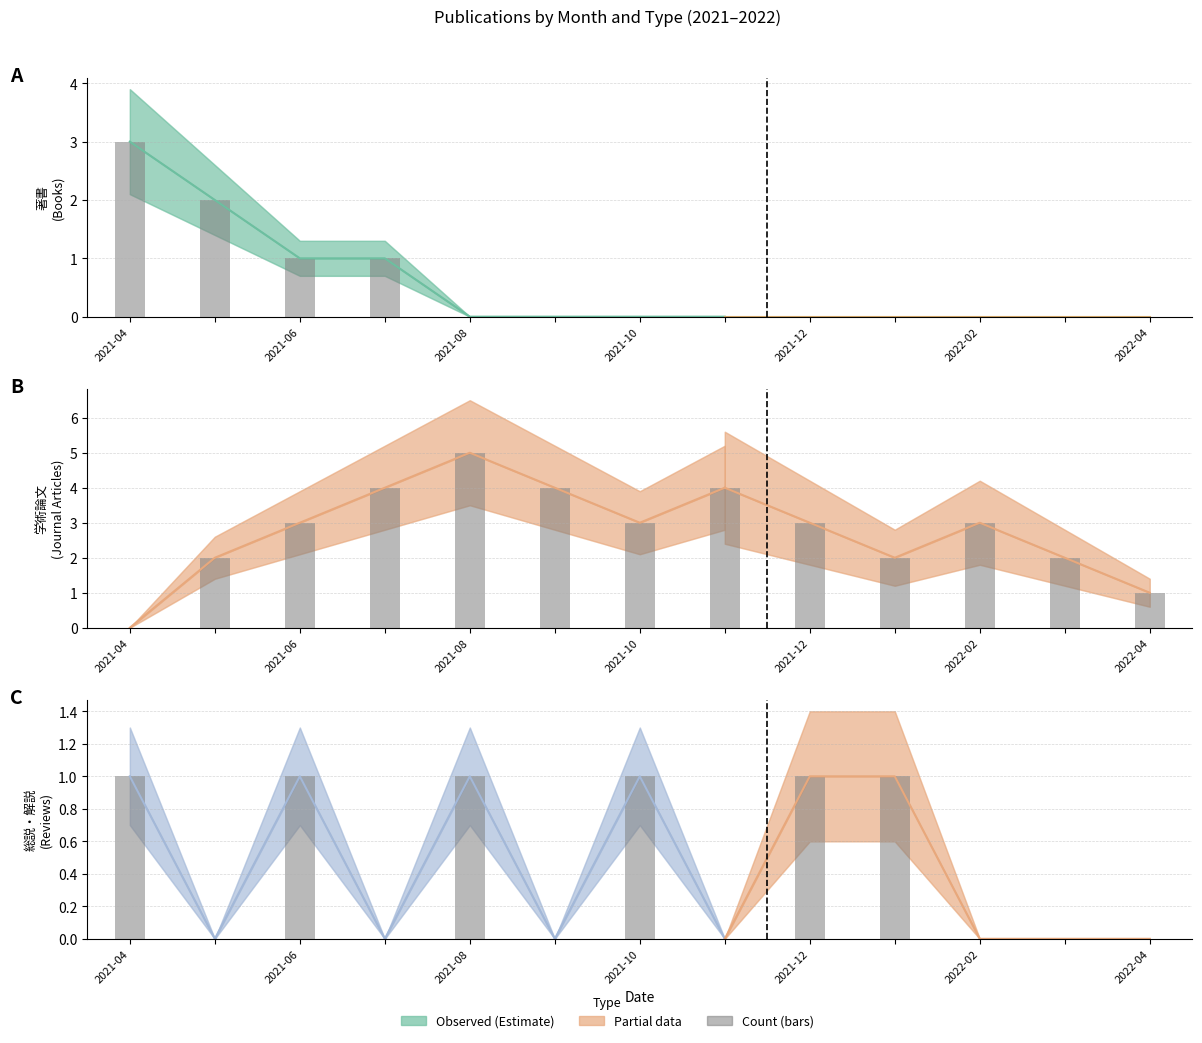

At which label does 総説・解説 reach its minimum?

2021-05